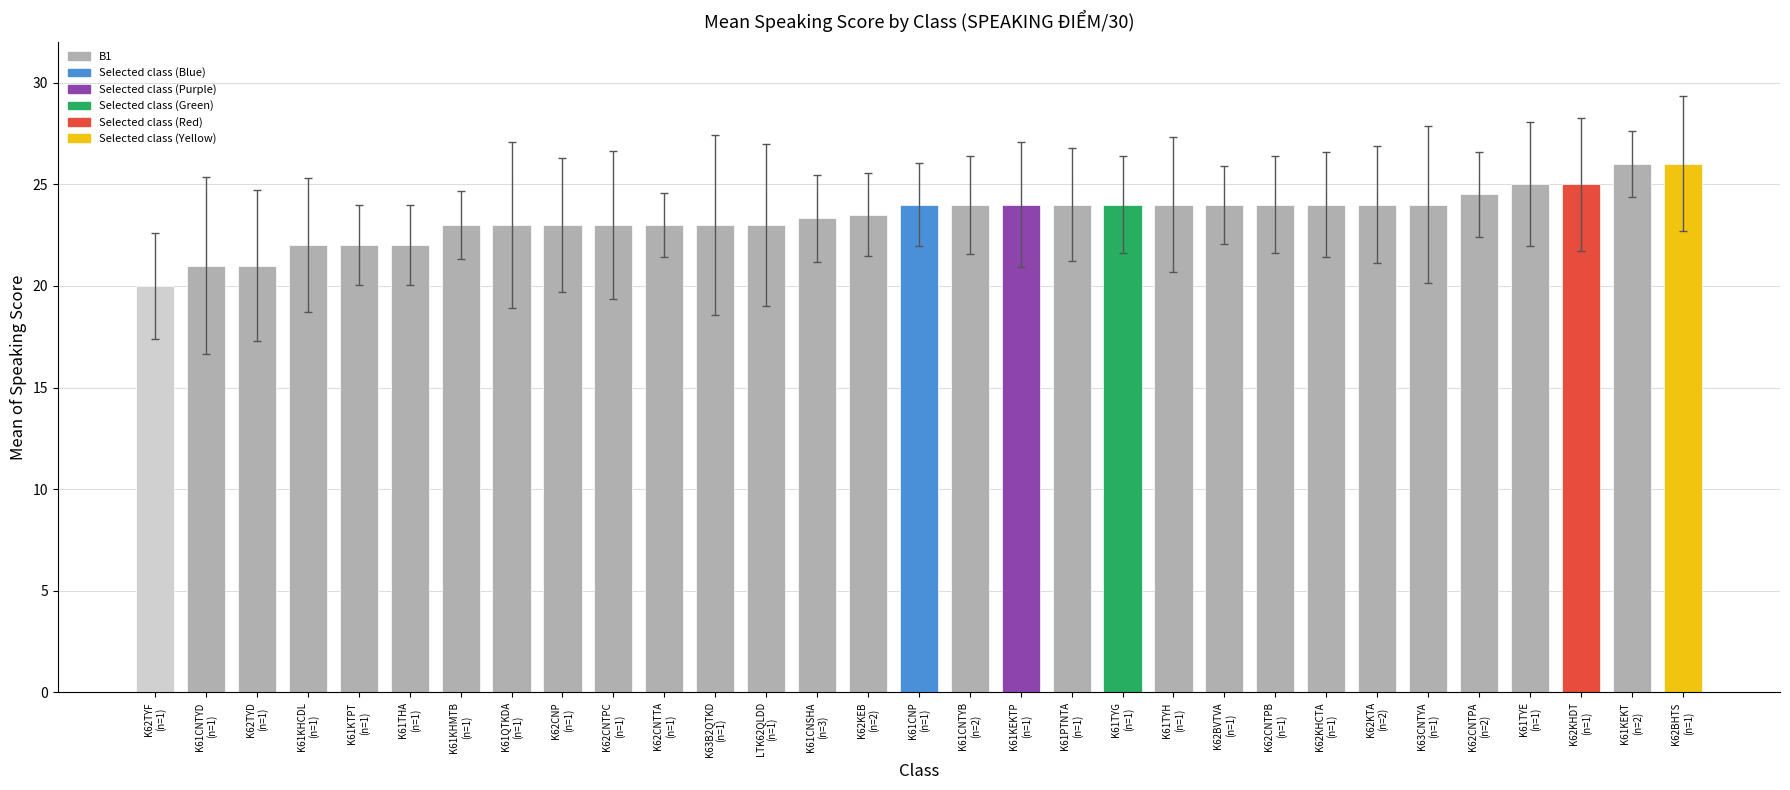

What is the change in value from K63B2QTKD
(n=1) to K61TYH
(n=1)?

+1.0